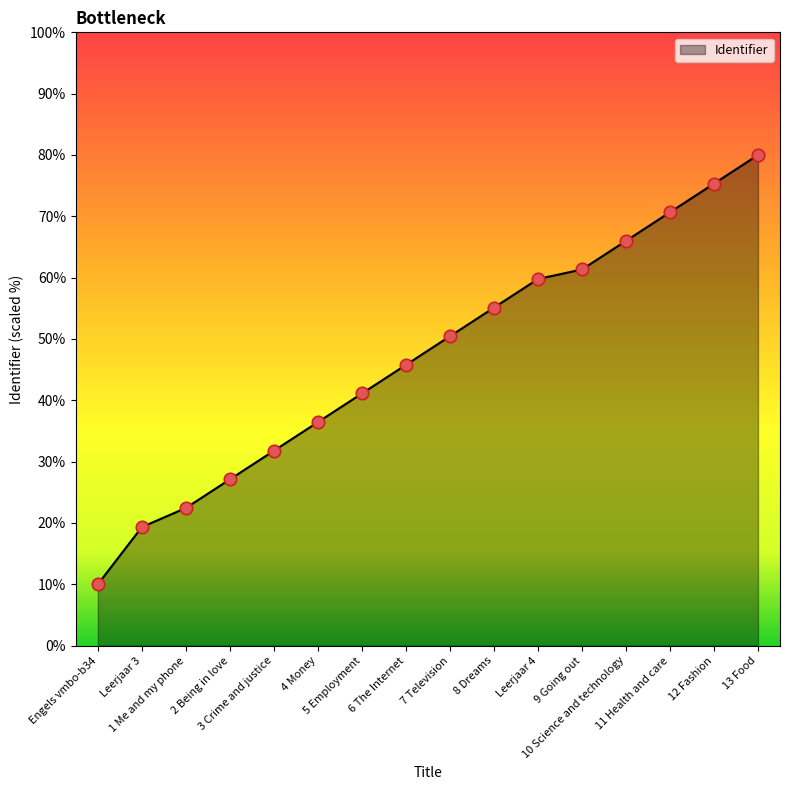

Which has a higher value, 4 Money or Leerjaar 3?

4 Money